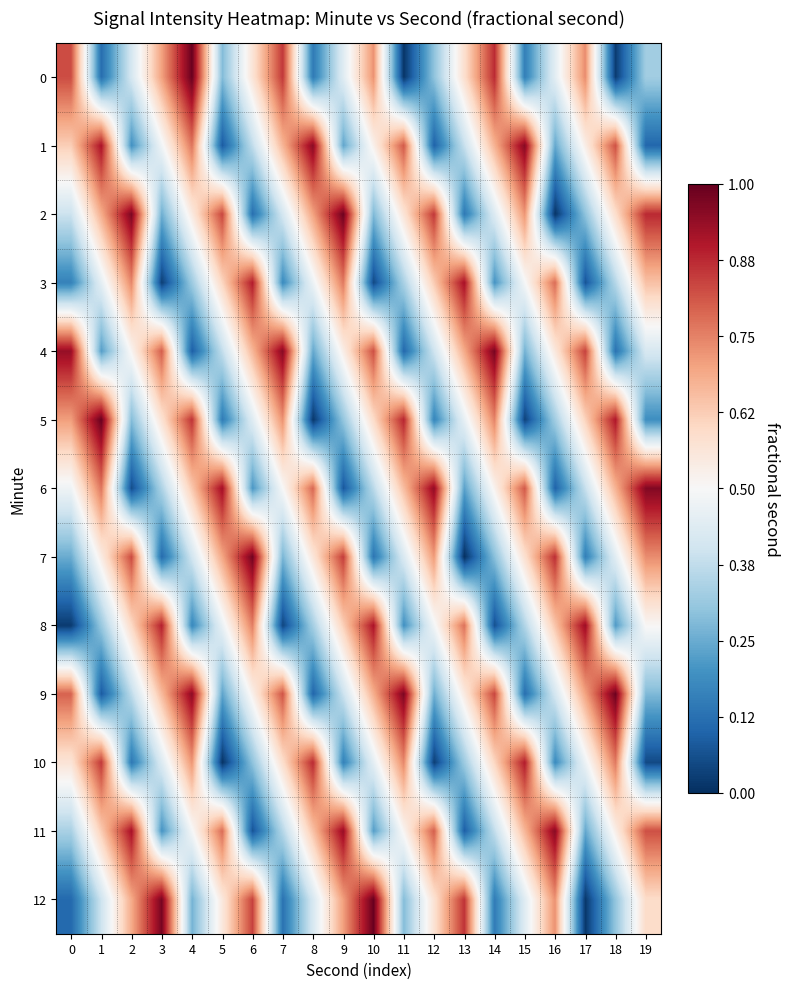

Between 12 and 7, which is larger?

7